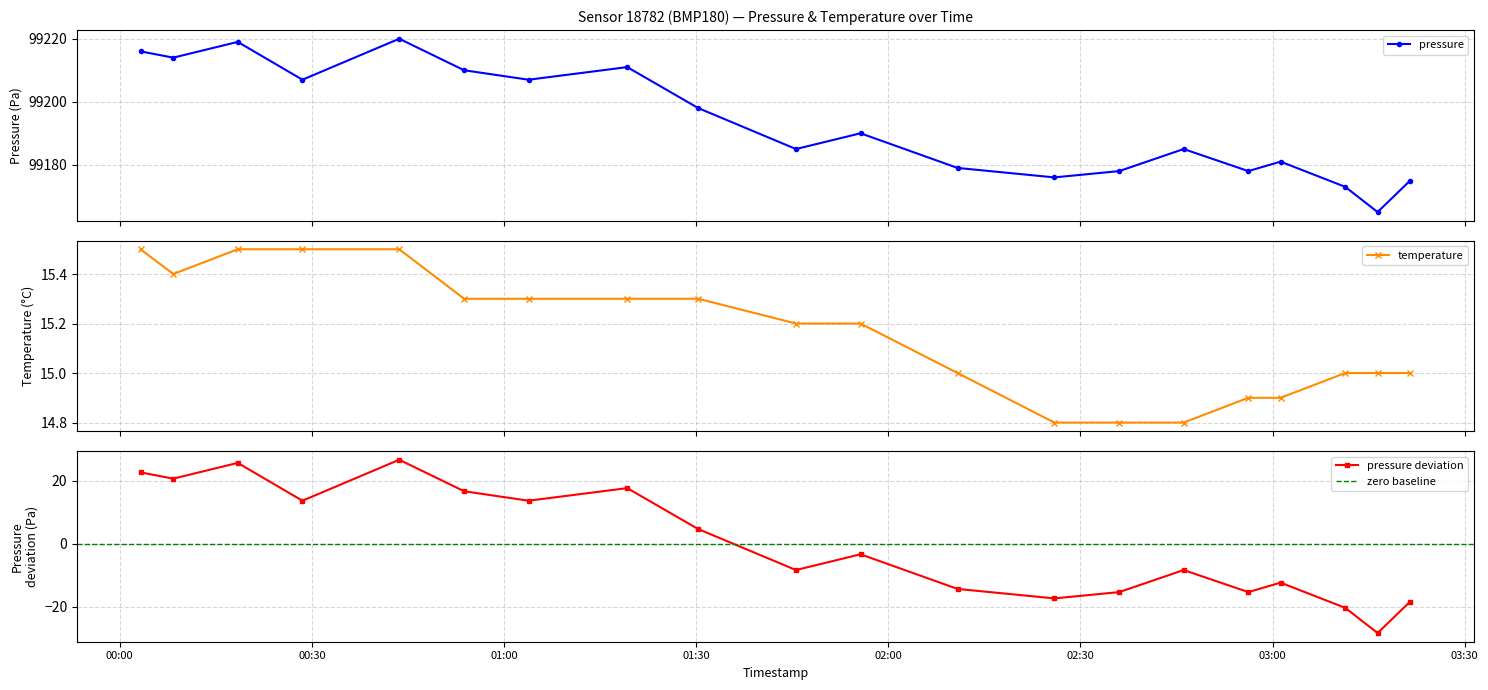

Read the pressure value at 18.

99173.0